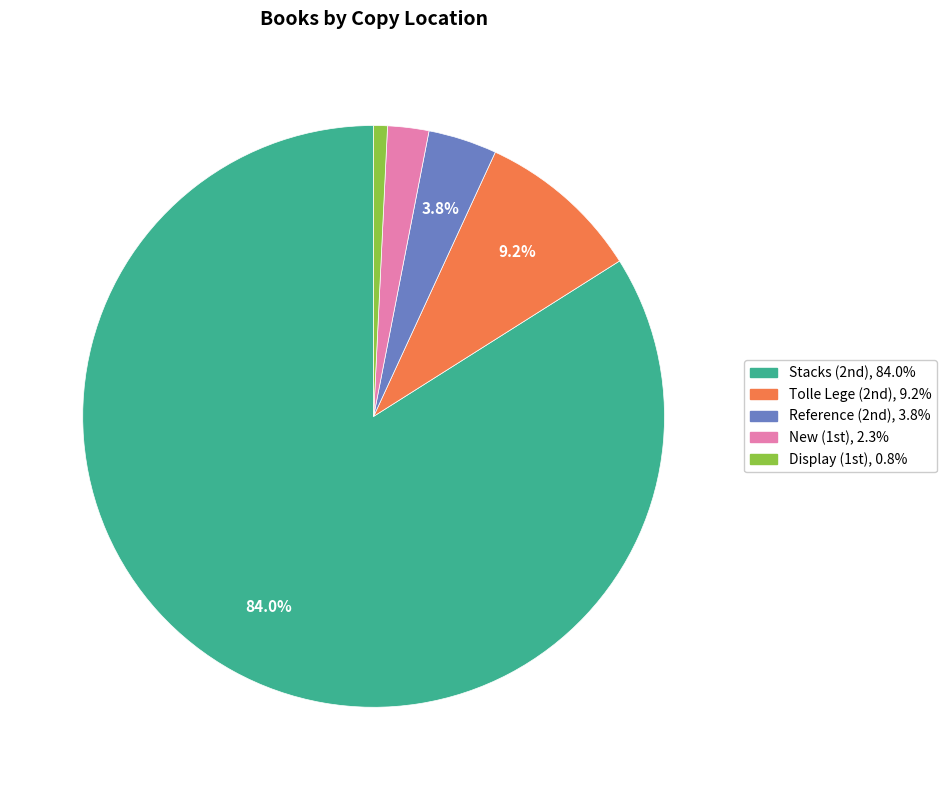

Which category accounts for the majority?

Stacks (2nd)